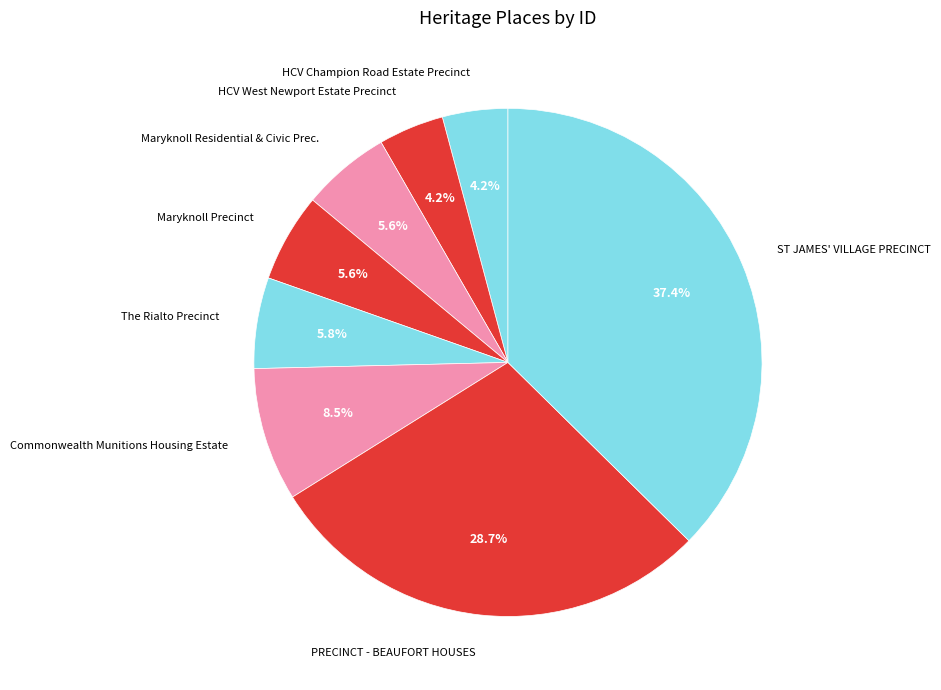

What is the largest slice in the pie chart?

ST JAMES' VILLAGE PRECINCT